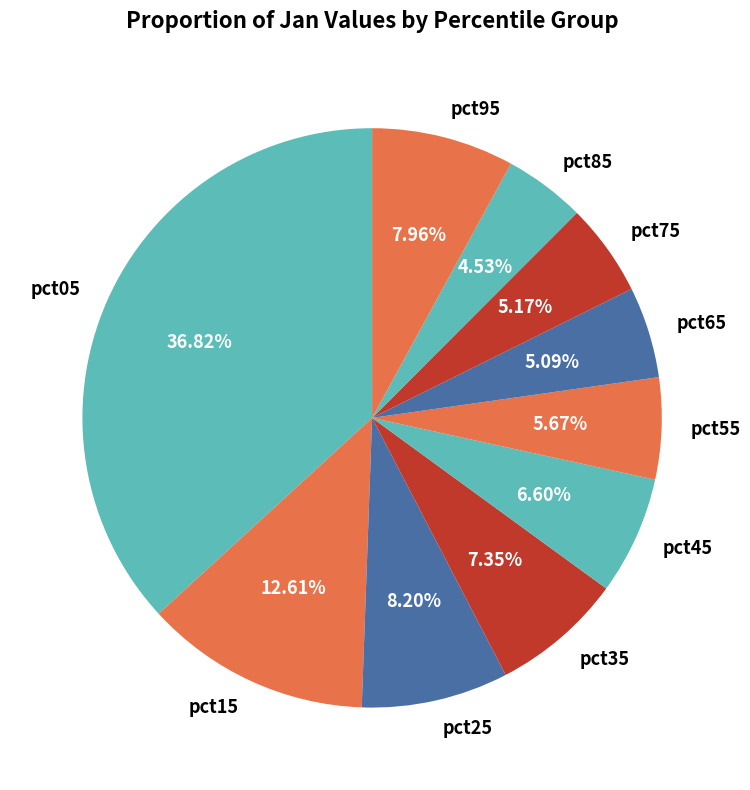

To the nearest percent, what is the difference between the largest and smallest slice percentages?

32%